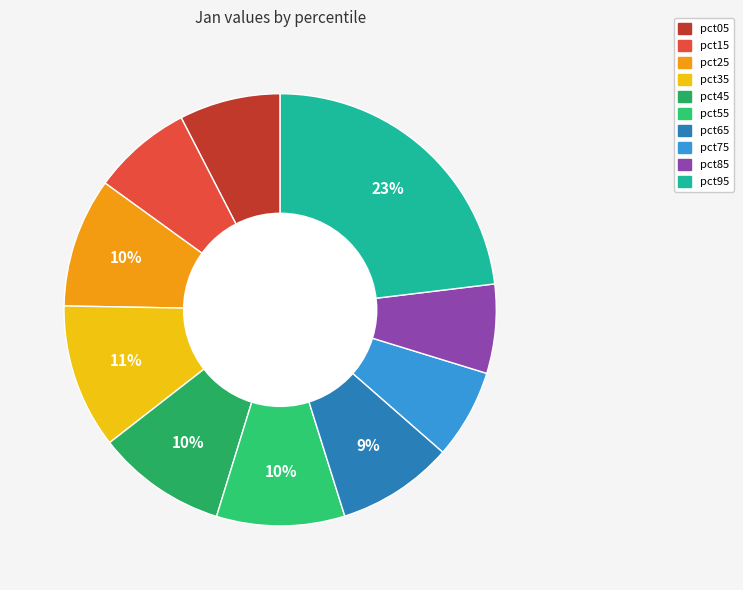

To the nearest percent, what is the average slice percentage?

10%